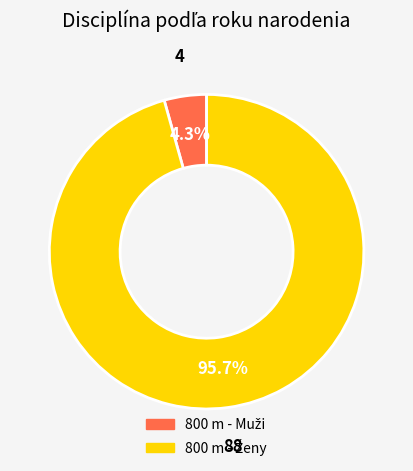

Is there a majority slice in this chart?

Yes